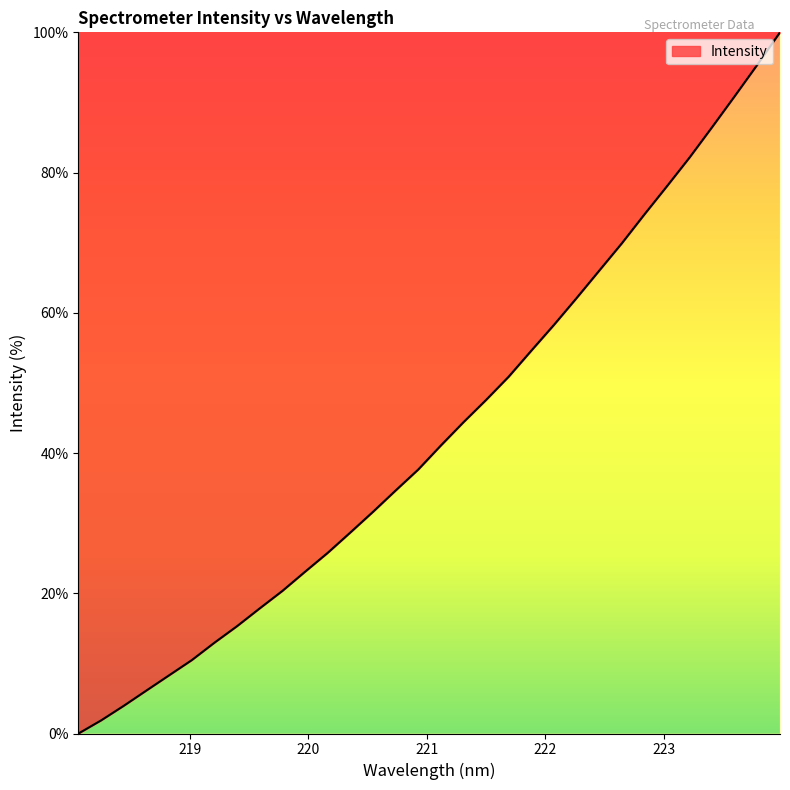

Reading left to right, transcribe all the data shown in this chart.

0.0	1.9	4.0	6.1	8.3	10.5	12.9	15.3	17.8	20.3	23.1	25.8	28.7	31.6	34.6	37.6	41.1	44.4	47.6	50.9	54.6	58.3	62.1	66.0	69.9	74.0	78.1	82.2	86.5	90.9	95.4	100.0